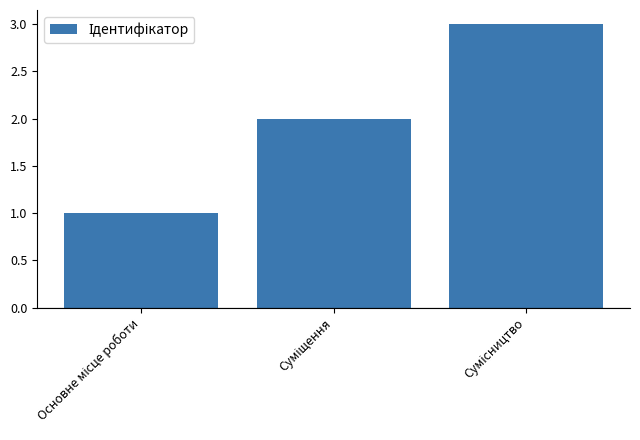

What is the greatest value displayed?

3